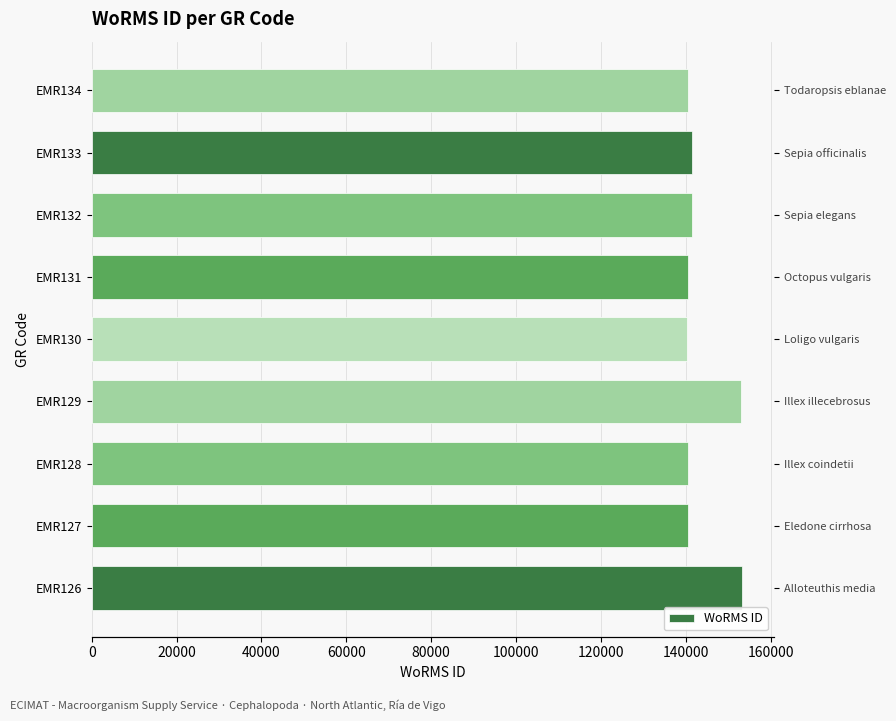

True or false: the data shows 140605 at EMR131.

True